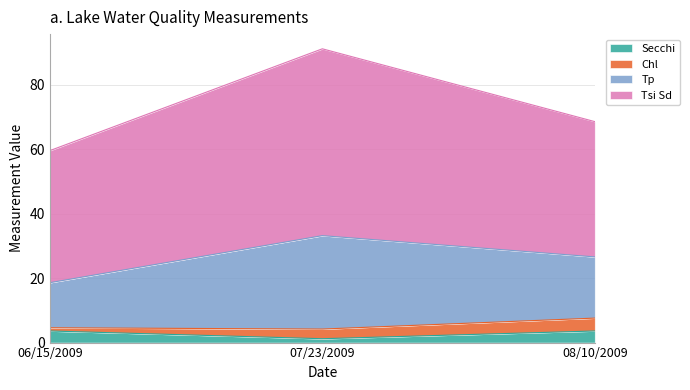

The Secchi series shows 1.2 at 07/23/2009. True or false?

True